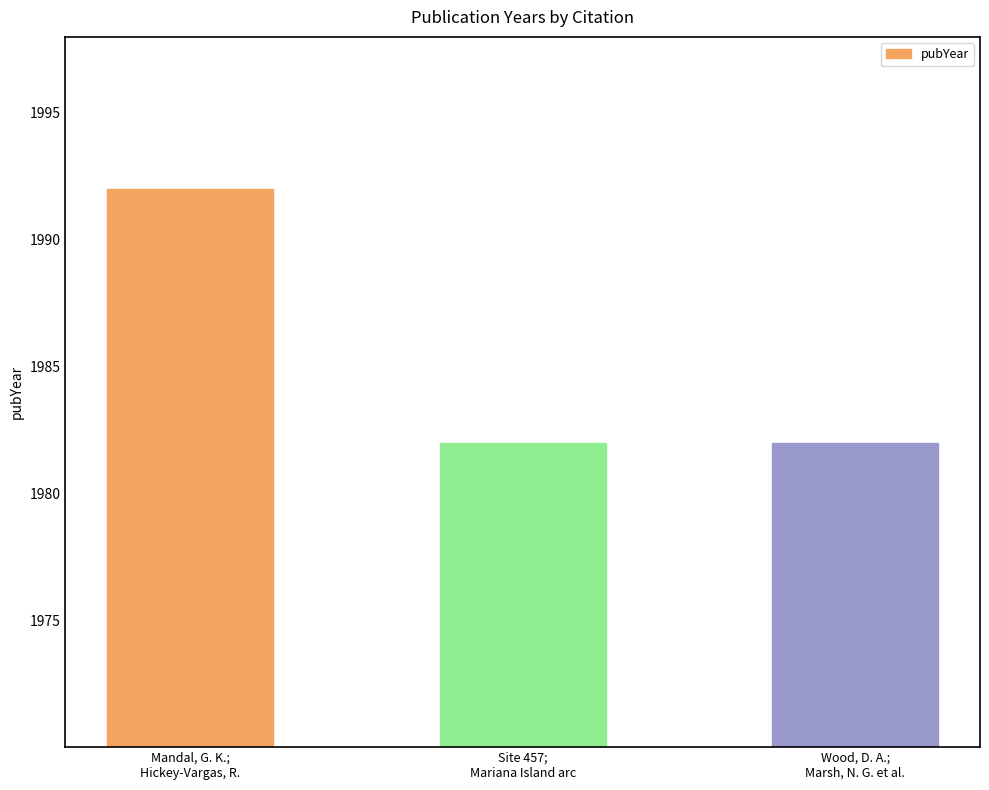

Reading left to right, what are all the values shown in this chart?

1992	1982	1982